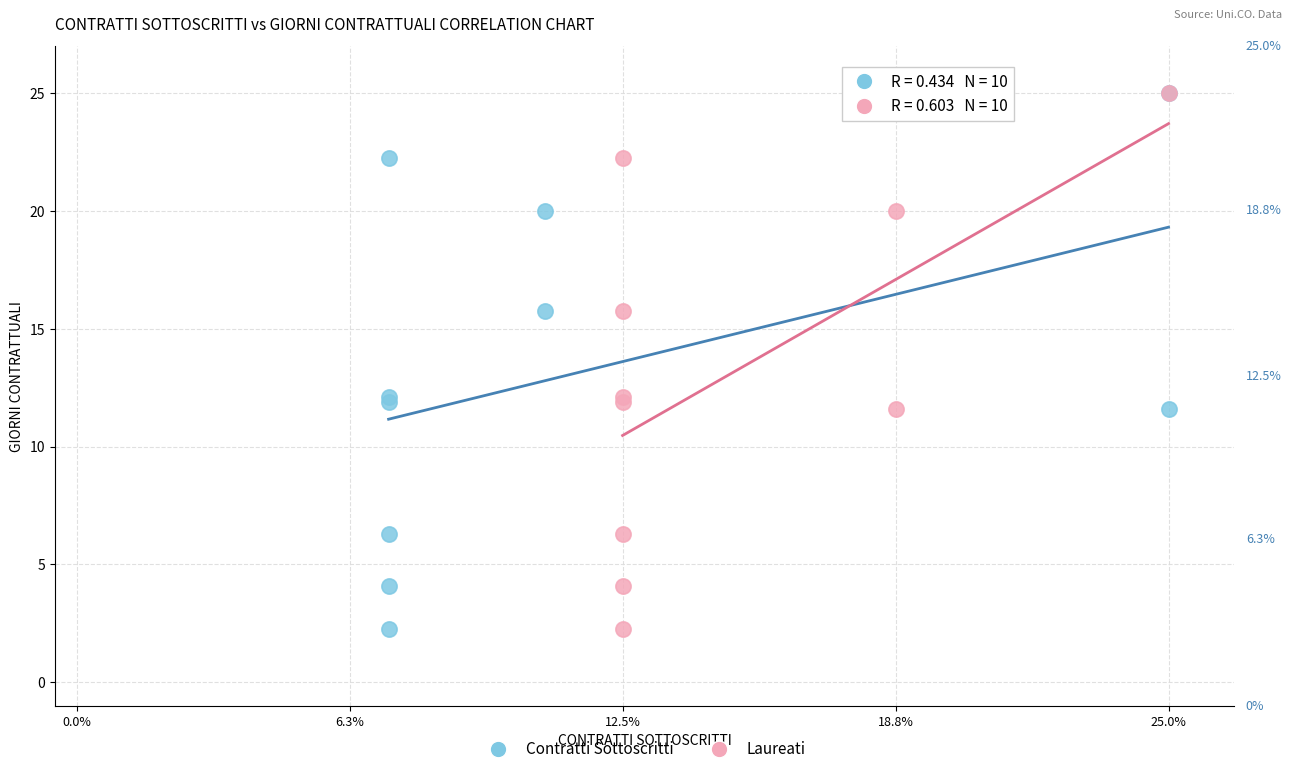

What are all the series names shown in the legend?

Contratti Sottoscritti, Laureati